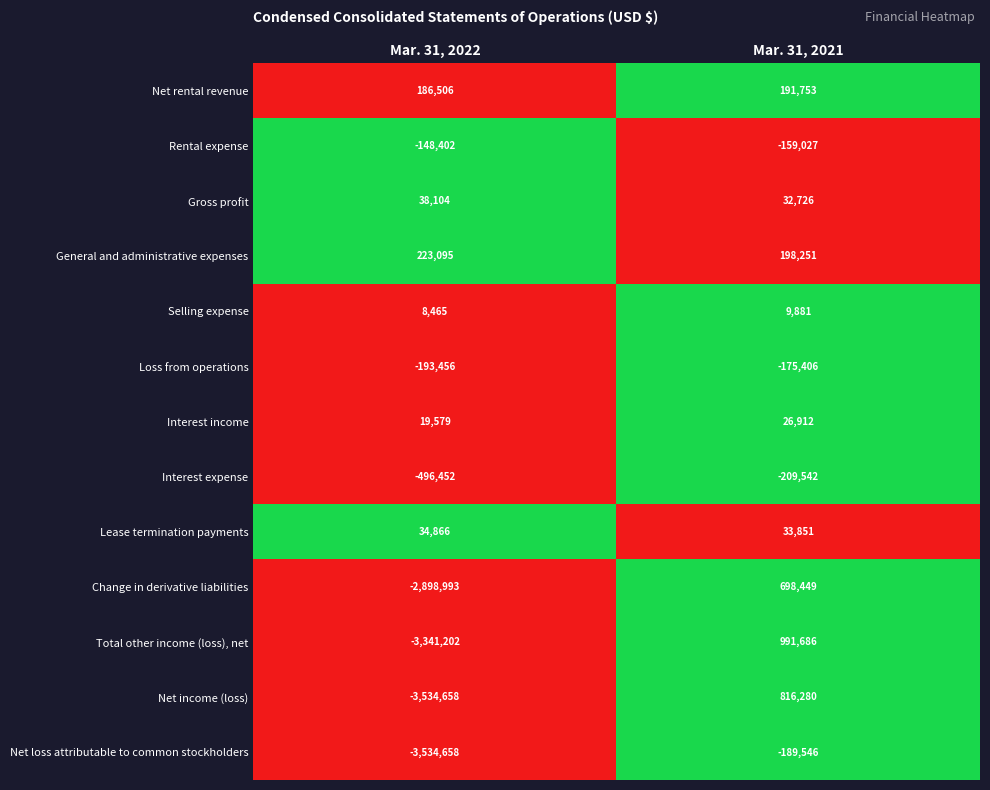

What is the average value of the Gross profit series?

35415